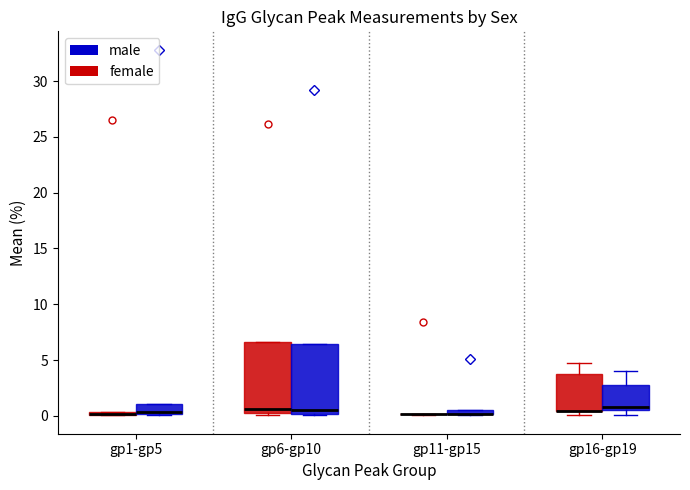

Where does the median line of the box for gp6-gp10 (male) sit on the y-axis? The values are not printed on the chart, so give them approximately, as read against the axis.

0.5